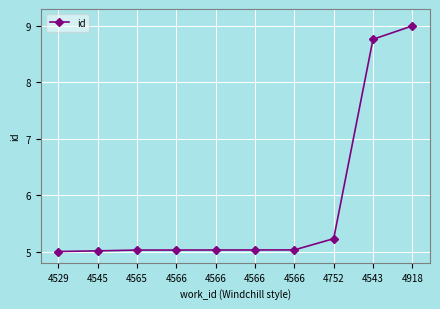

Does the chart display data point markers on the line(s)?

Yes